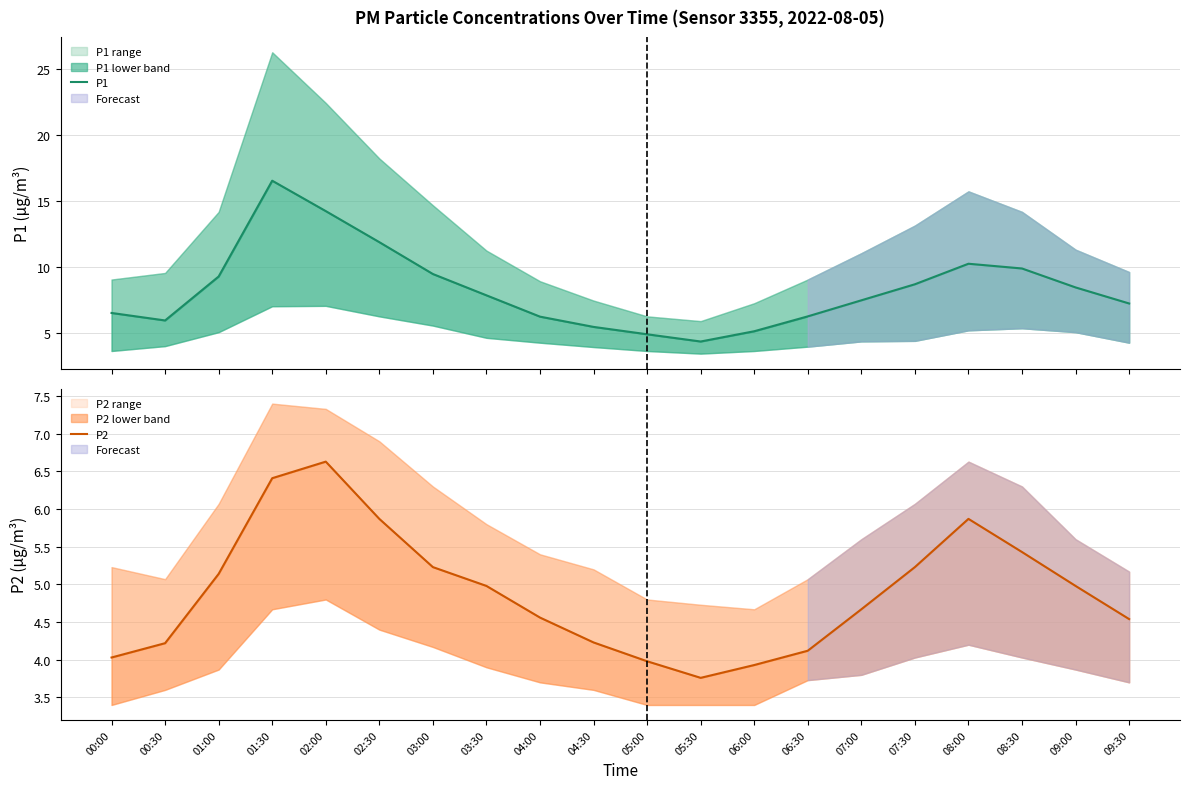

Reading left to right, extract all data points from this chart.

P1: 6.5	5.9	9.3	16.5	14.2	11.9	9.4	7.8	6.2	5.4	4.9	4.3	5.1	6.2	7.5	8.7	10.2	9.9	8.4	7.2
P2: 4.0	4.2	5.1	6.4	6.6	5.9	5.2	5.0	4.6	4.2	4.0	3.8	3.9	4.1	4.7	5.2	5.9	5.4	5.0	4.5